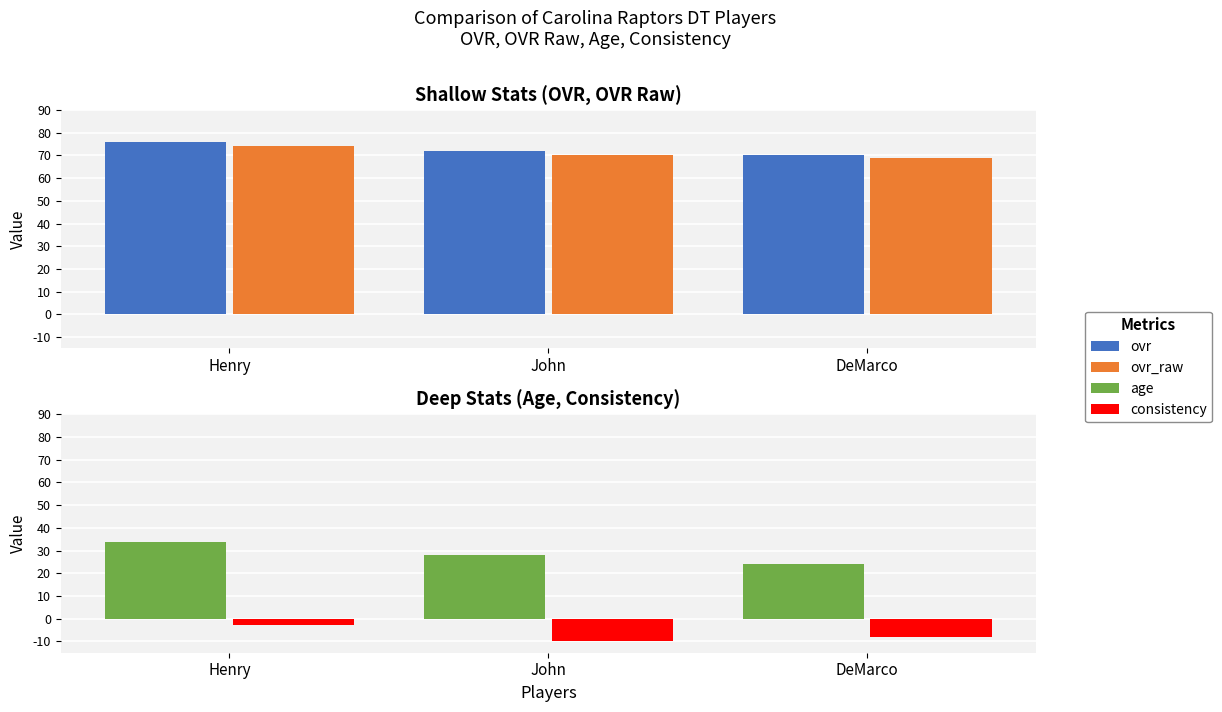

Reading right to left, transcribe all the data shown in this chart.

ovr: DeMarco=70	John=72	Henry=76
ovr_raw: DeMarco=69	John=70	Henry=74
age: DeMarco=24	John=28	Henry=34
consistency: DeMarco=-8	John=-10	Henry=-3